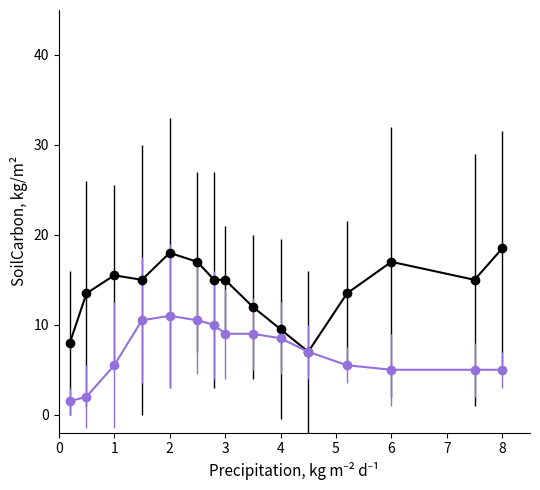

What is the minimum value shown in the chart?

1.5